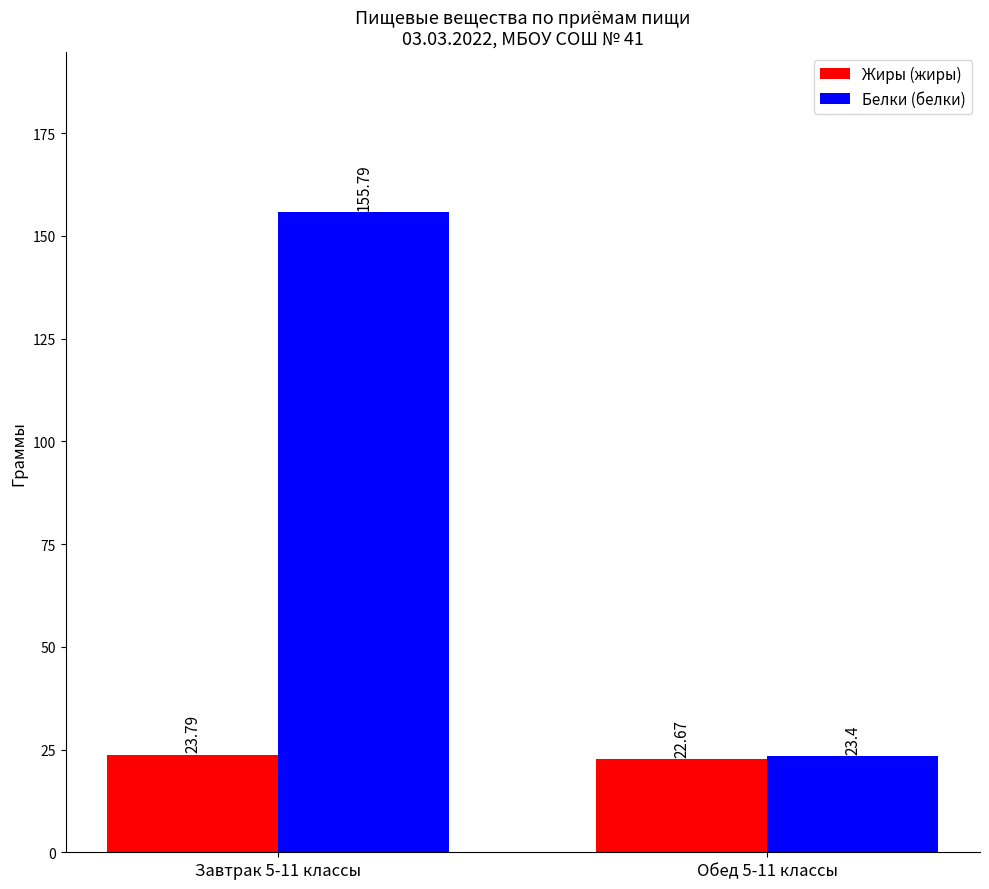

How many bars are there in each group?

2